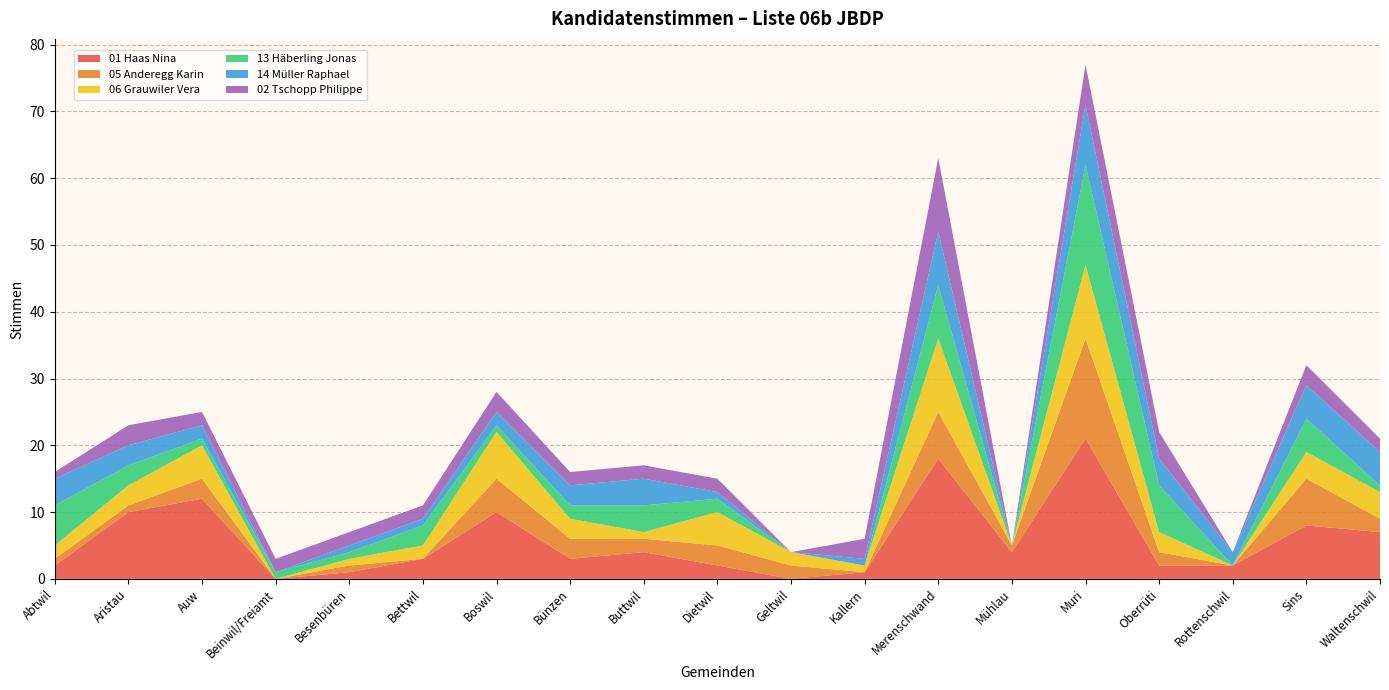

Reading right to left, extract all data points from this chart.

01 Haas Nina: 7	8	2	2	21	4	18	1	0	2	4	3	10	3	1	0	12	10	2
05 Anderegg Karin: 2	7	0	2	15	1	7	0	2	3	2	3	5	0	1	0	3	1	1
06 Grauwiler Vera: 4	4	0	3	11	0	11	1	2	5	1	3	7	2	1	0	5	3	2
13 Häberling Jonas: 1	5	0	7	15	0	8	0	0	2	4	2	1	3	1	1	1	3	6
14 Müller Raphael: 5	5	2	4	9	0	8	1	0	1	4	3	2	1	1	0	2	3	4
02 Tschopp Philippe: 2	3	0	4	6	0	11	3	0	2	2	2	3	2	2	2	2	3	1